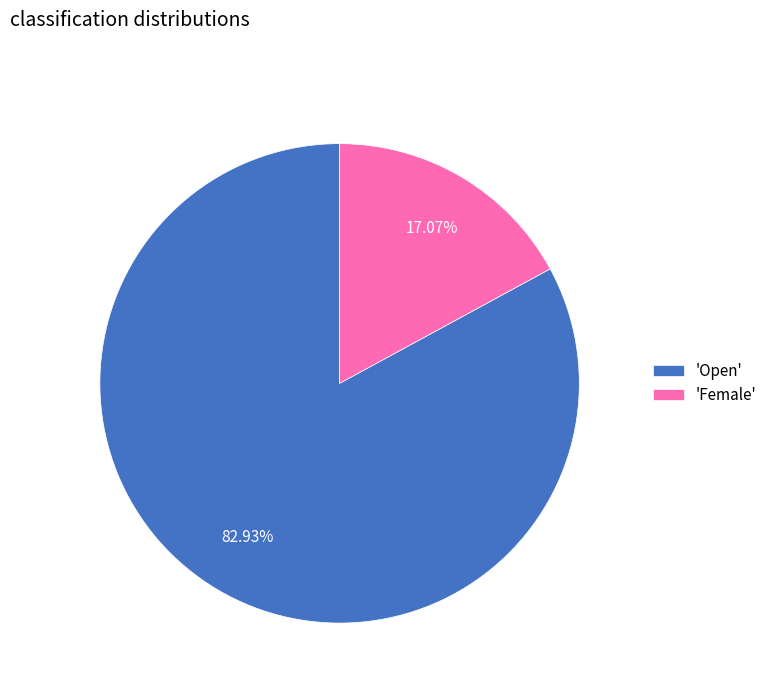

Rank the categories by value from lowest to highest.

'Female', 'Open'